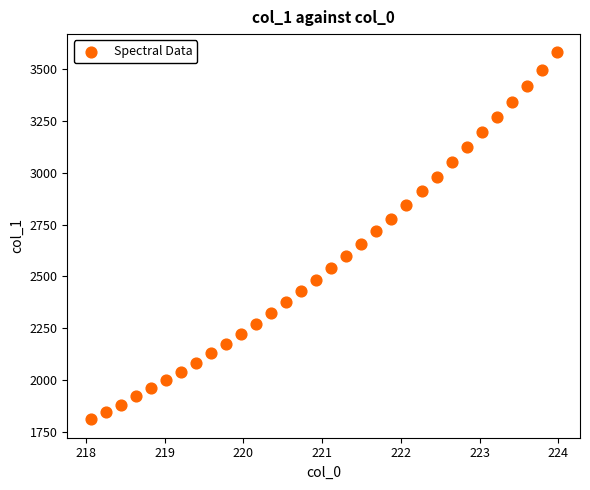

What is the range of X values (max minus min)?

5.9